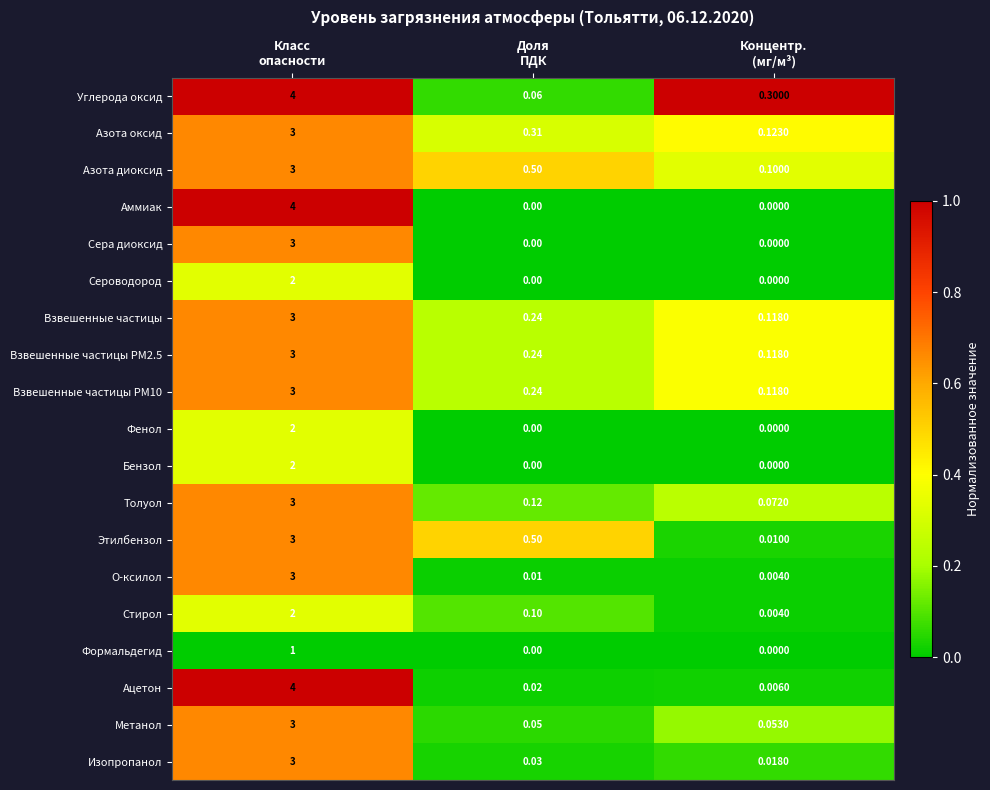

What is the difference between the highest and lowest values at Концентр.
(мг/м³)?

0.3